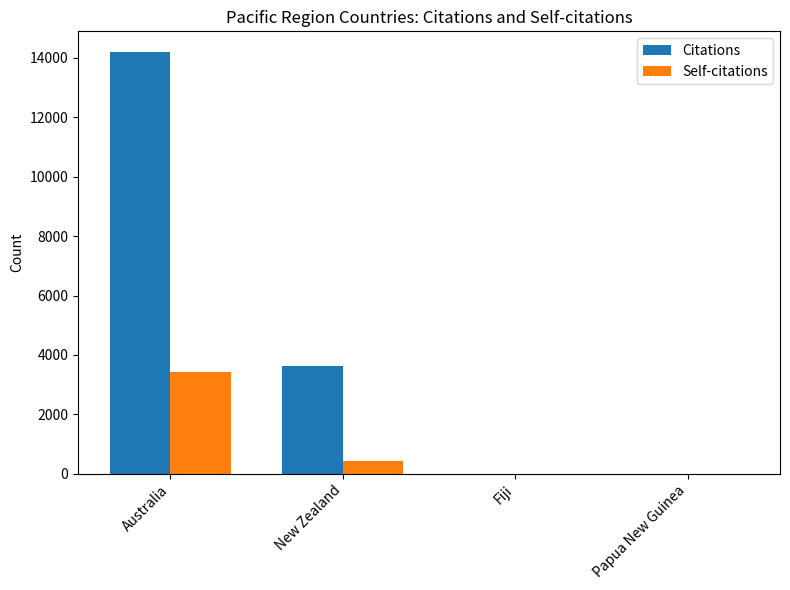

How many groups of bars are there?

4